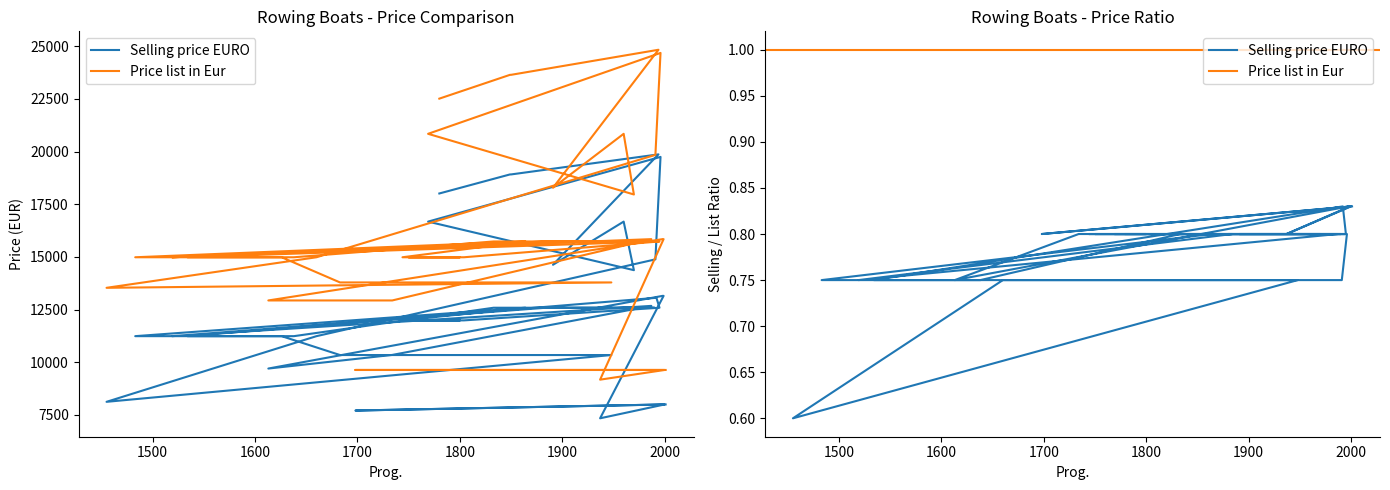

Where does the Selling price EURO series first go above 12584?

1999